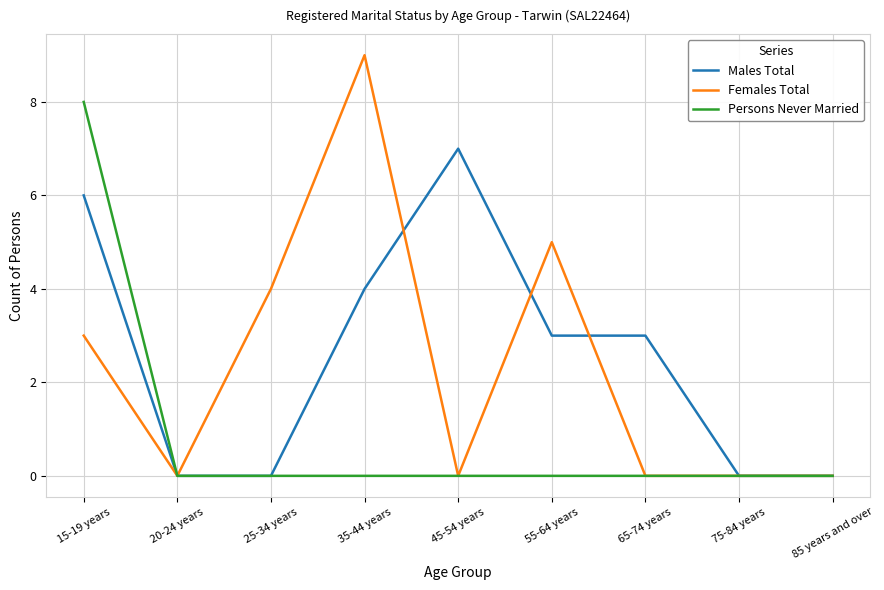

What position from the left is 35-44 years?

4